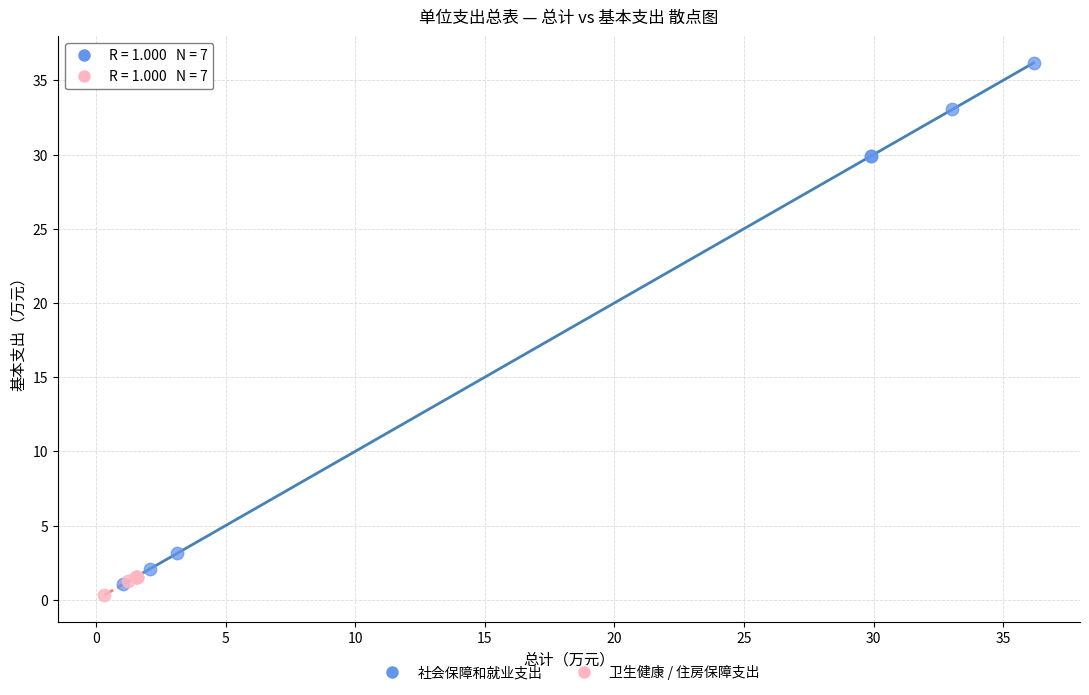

Which series reaches the maximum Y coordinate?

社会保障和就业支出